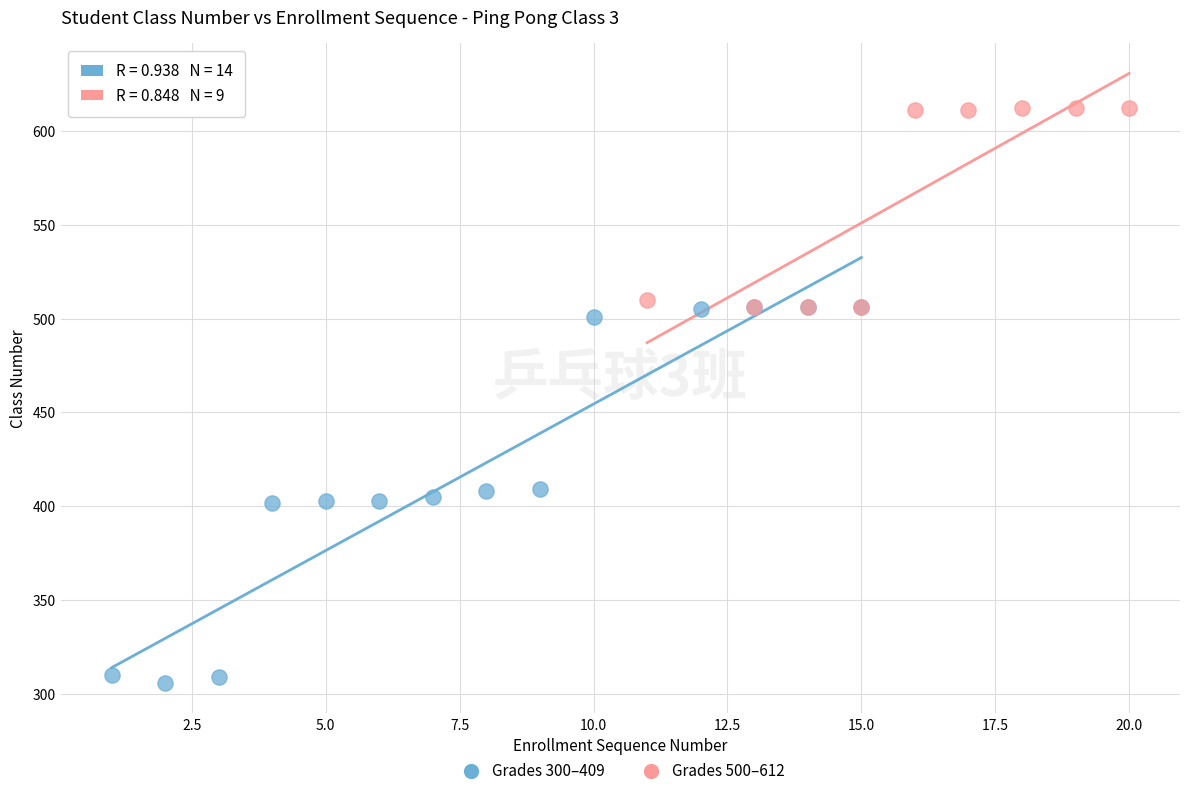

Which series has the widest spread of Y values?

Grades 300–409